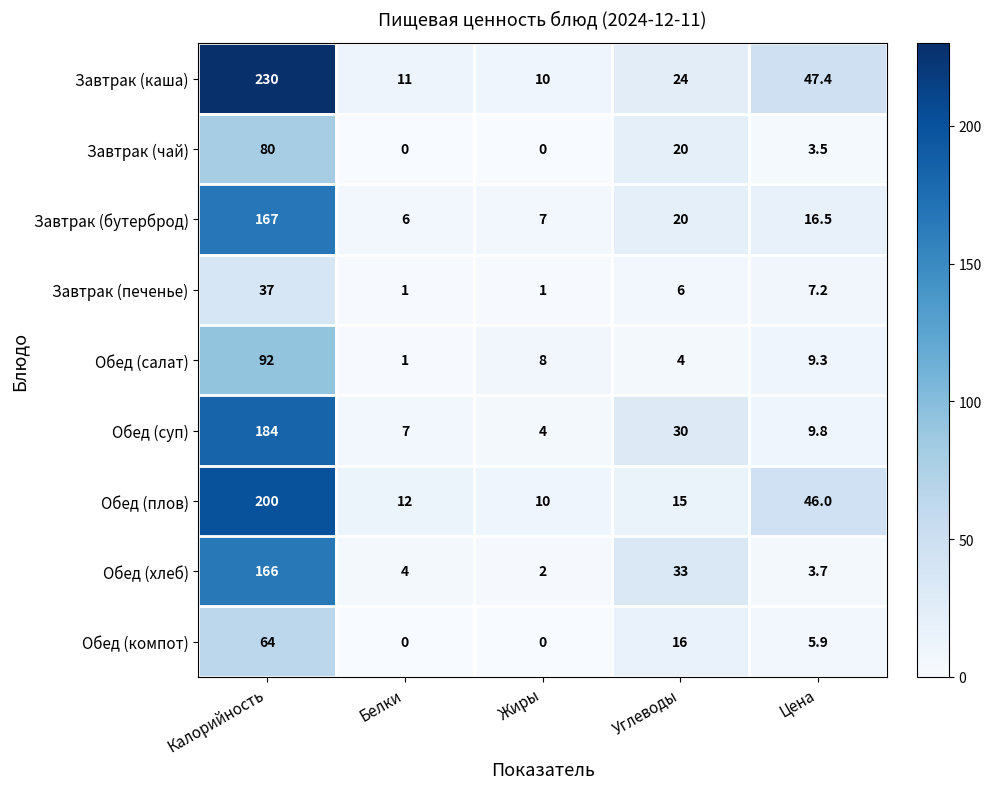

Where does the Обед (хлеб) series first go above 4?

Калорийность